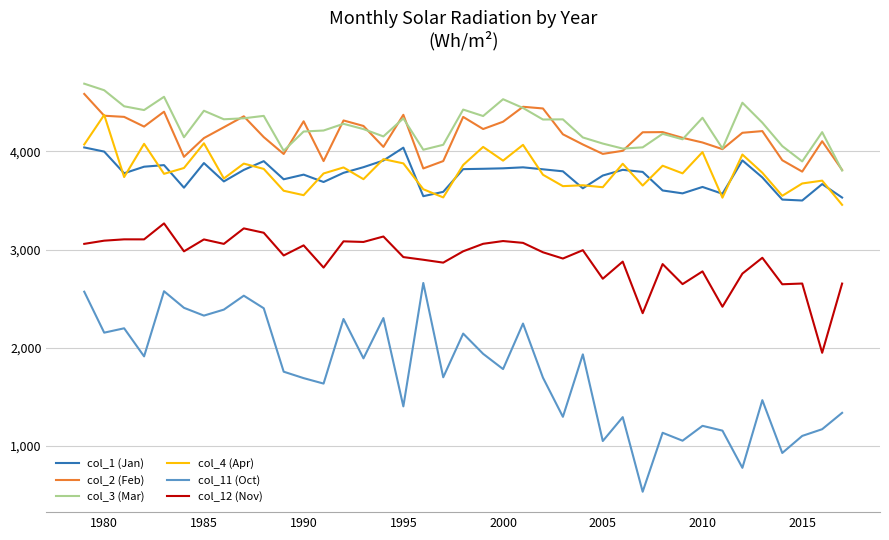

What is the sum of all col_3 (Mar) values?

165975.6